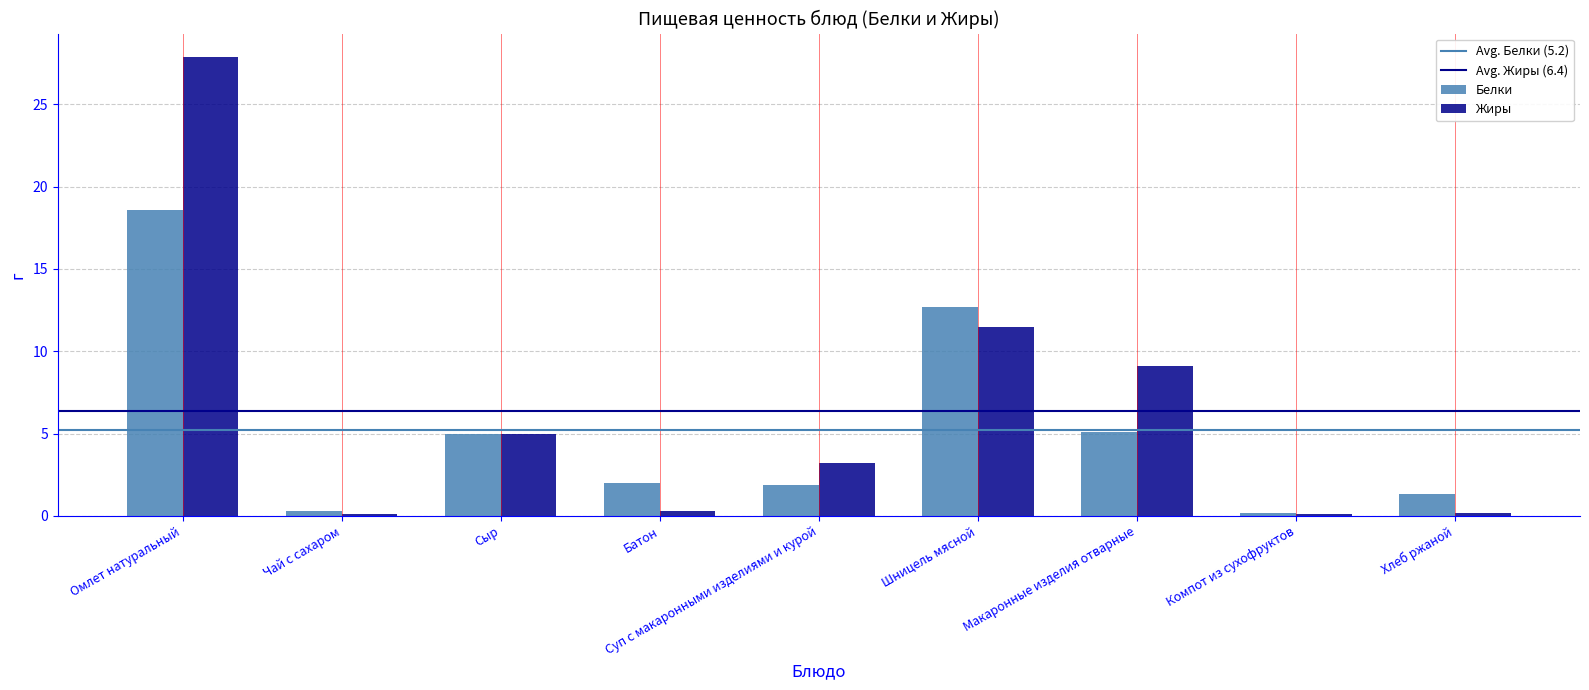

What is the difference between the maximum and minimum values in the Белки series?

18.4